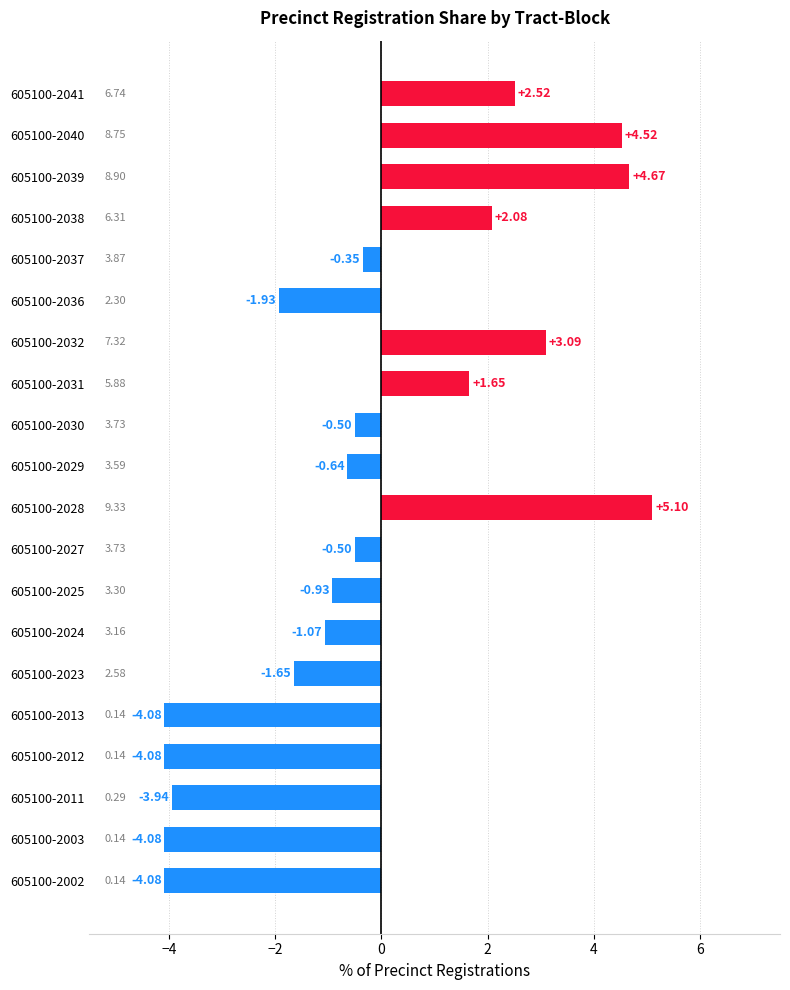

What is the difference between the values at 605100-2003 and 605100-2040?

8.6